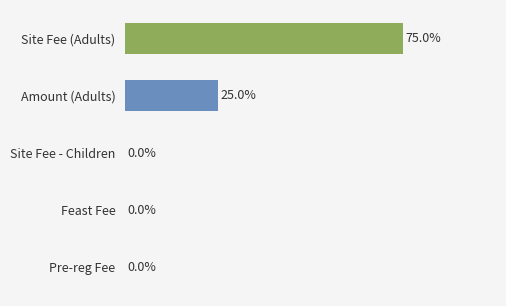

Between Amount (Adults) and Site Fee (Adults), which is larger?

Site Fee (Adults)